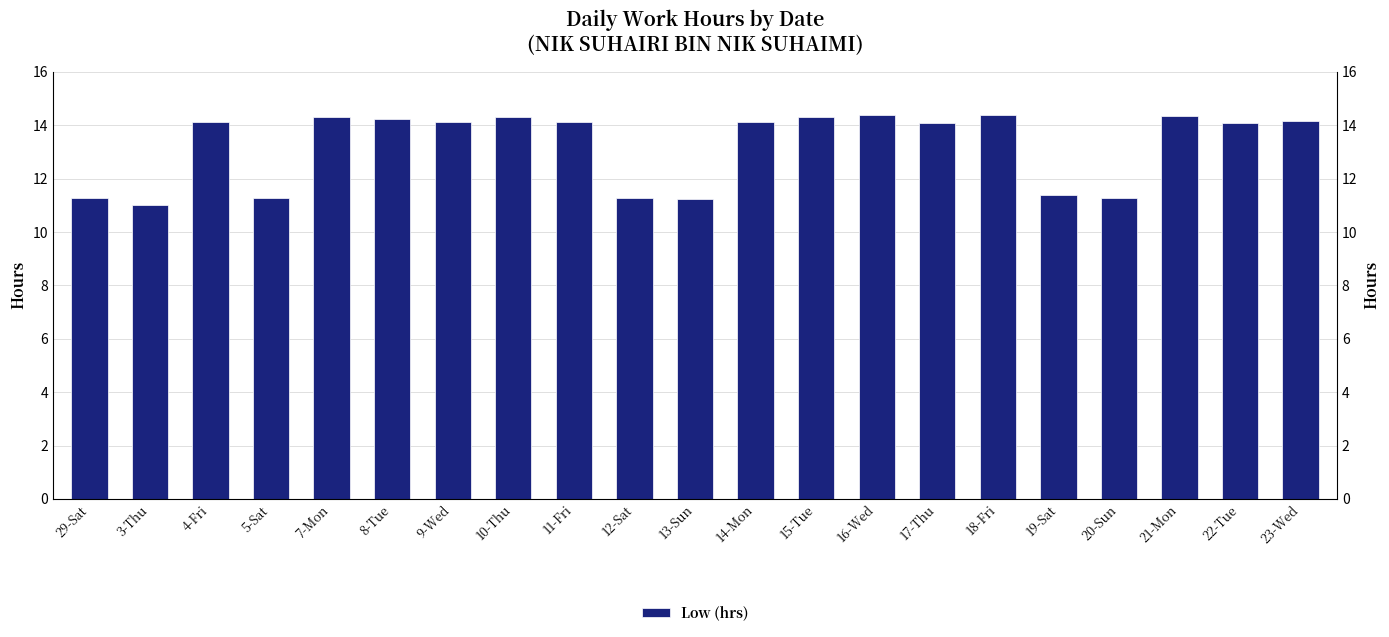

What is the value of the 11th bar from the left?

11.2